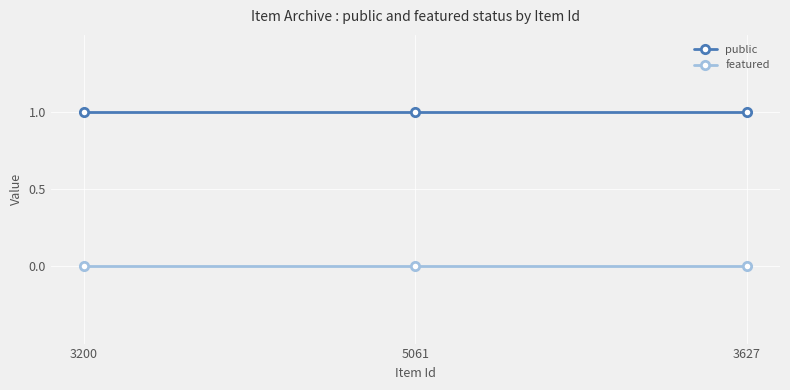

Is the value of public at 5061 greater than the value of featured at 3200?

Yes